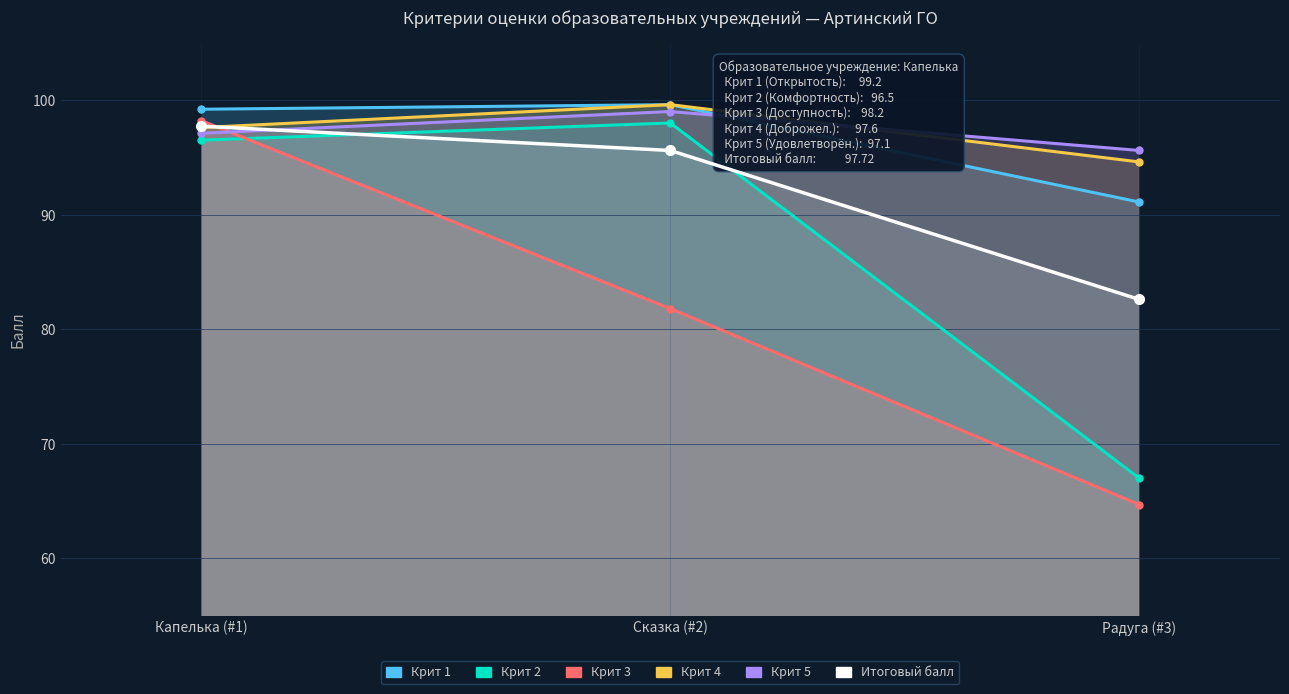

At which label does Крит 1 first exceed 99?

Капелька (#1)